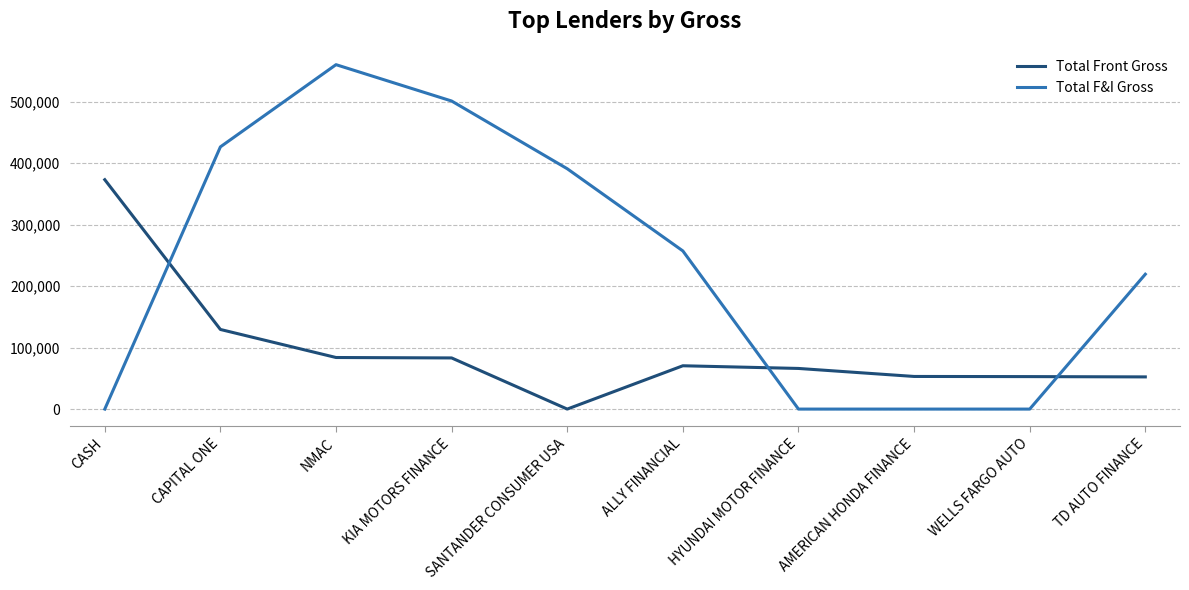

What is the sum of all Total F&I Gross values?

2354709.1